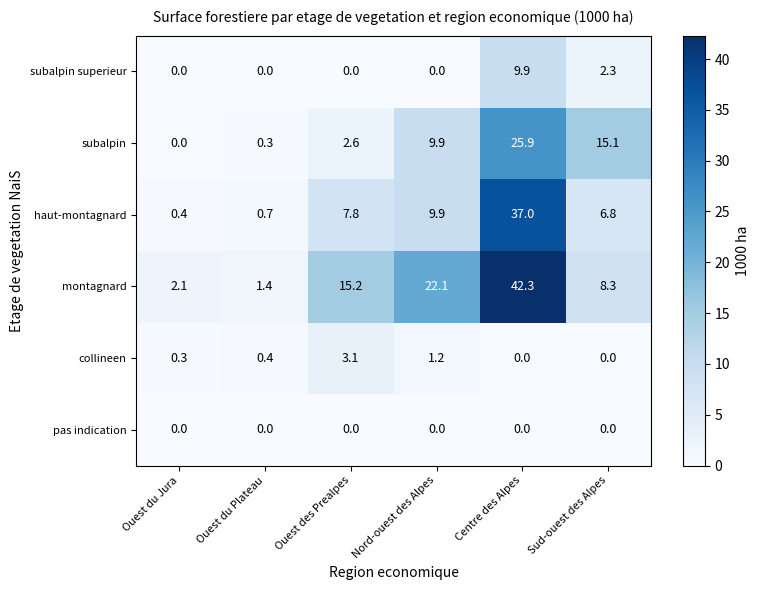

The value of collineen at Nord-ouest des Alpes is 1.9. True or false?

False